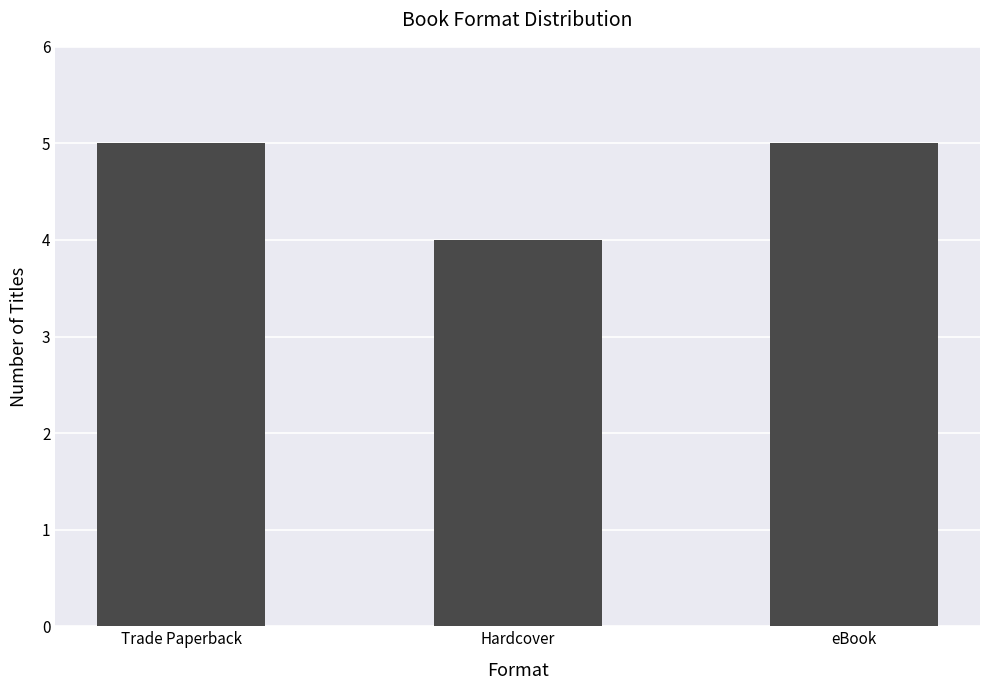

Reading right to left, transcribe all the data shown in this chart.

eBook=5	Hardcover=4	Trade Paperback=5